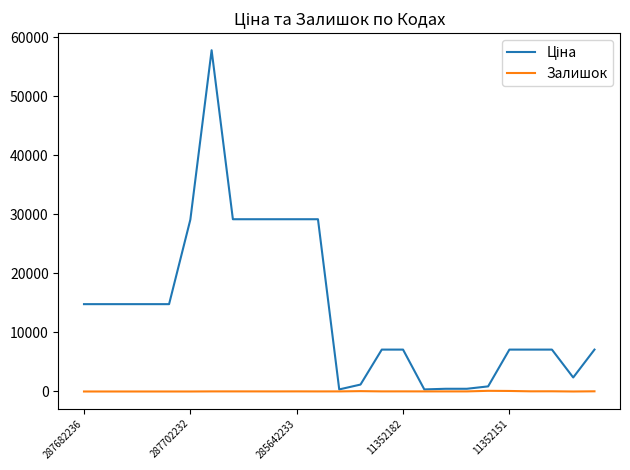

In Залишок, how many points are higher than both neighbors (excluding endpoints)?

7